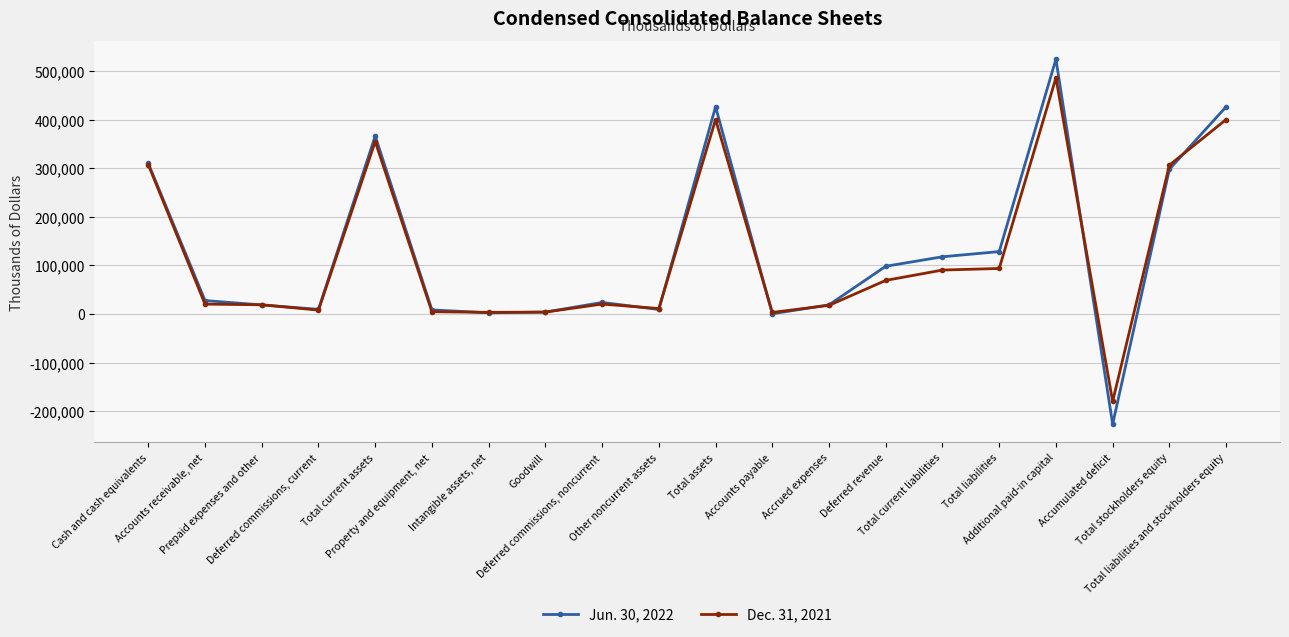

Count the number of data series in this chart.

2